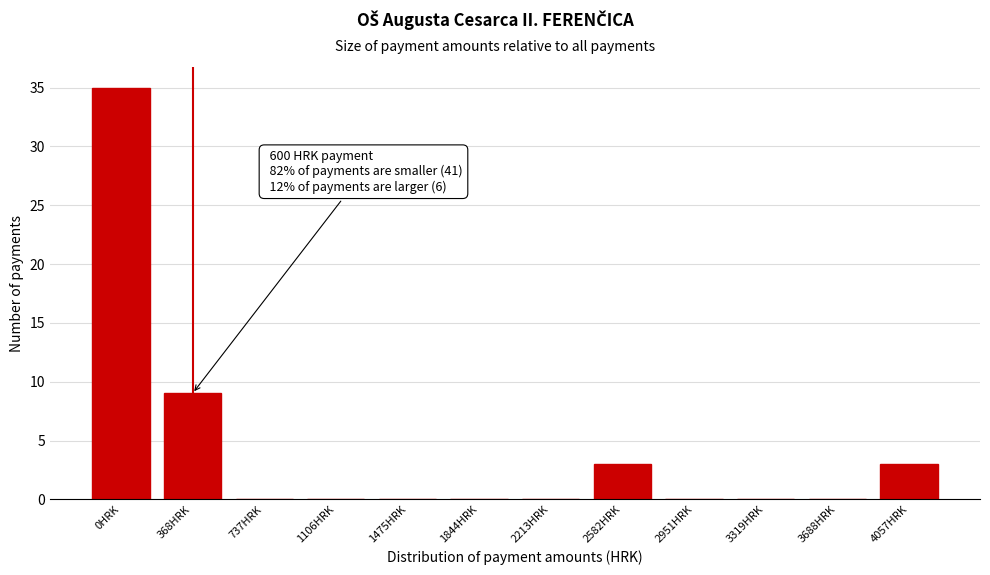

Reading left to right, transcribe all the data shown in this chart.

0HRK=35	368HRK=9	737HRK=0	1106HRK=0	1475HRK=0	1844HRK=0	2213HRK=0	2582HRK=3	2951HRK=0	3319HRK=0	3688HRK=0	4057HRK=3